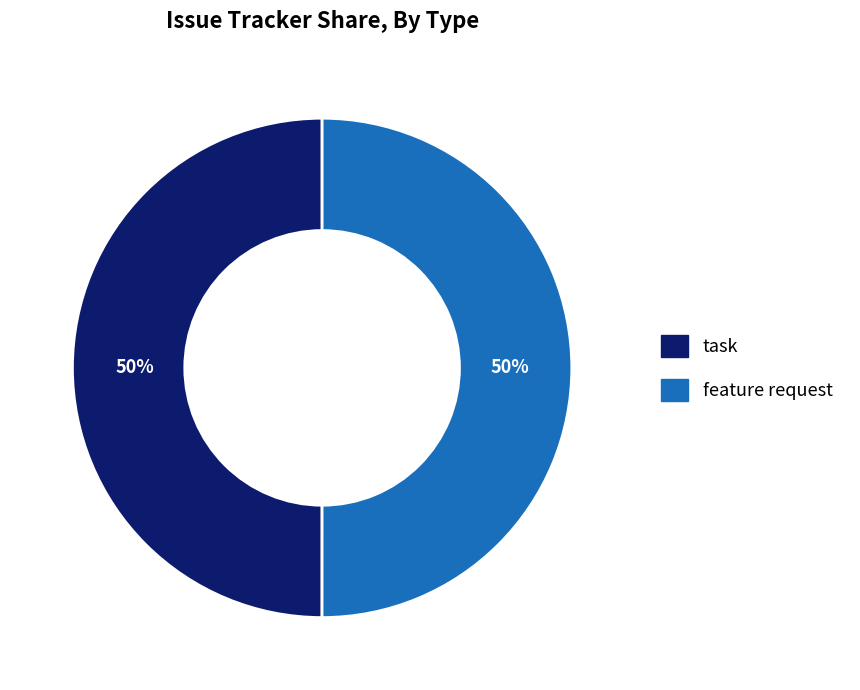

To the nearest percent, what percentage of the pie is task?

50%